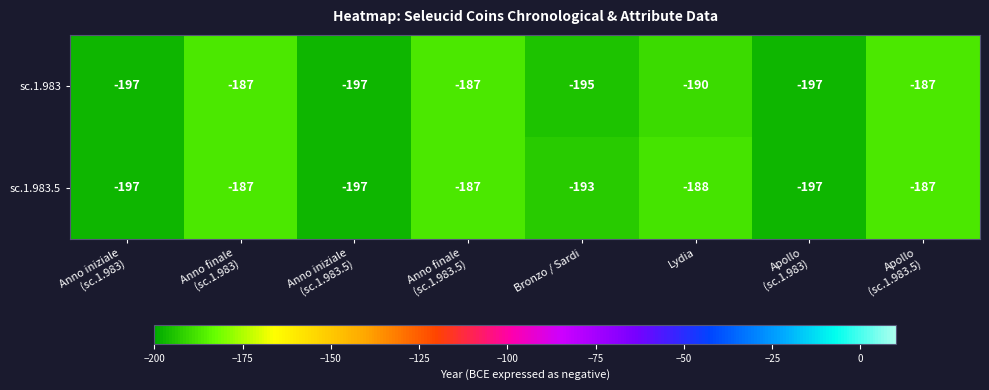

What is the smallest value displayed?

-197